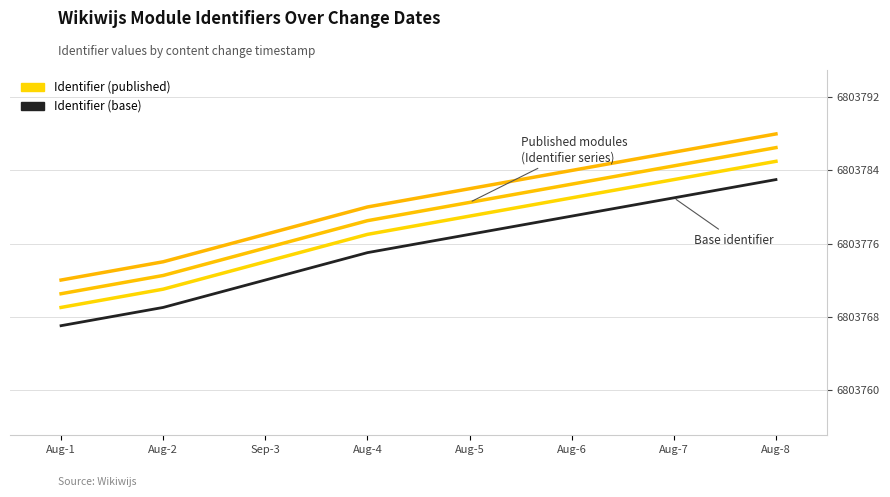

Which series has the largest total across all categories?

Identifier (published)